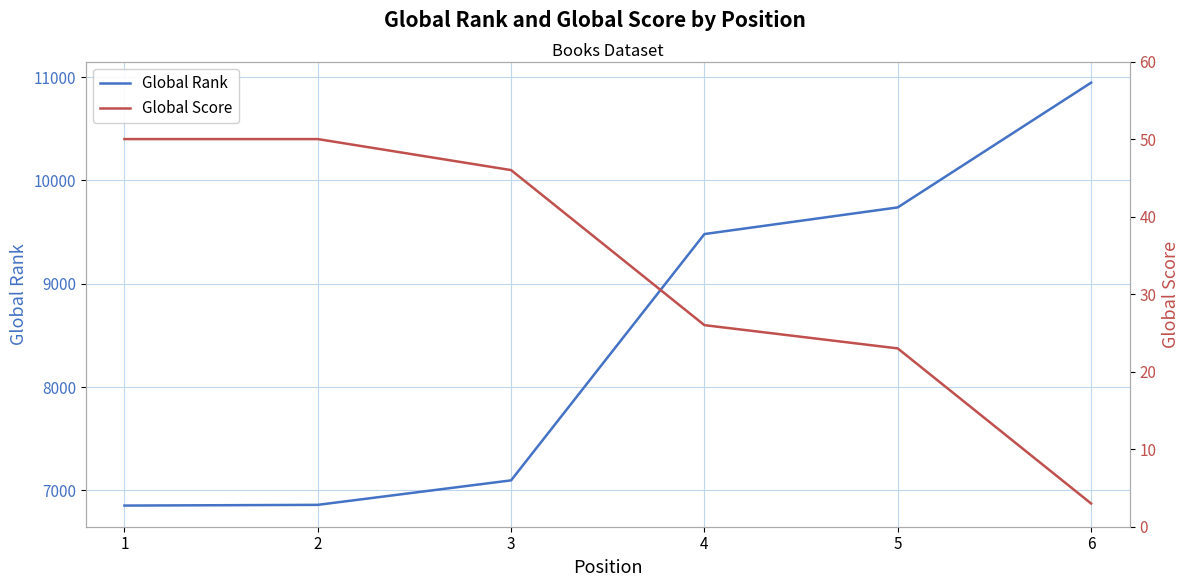

List the series in order of their overall mean, lowest first.

Global Score, Global Rank